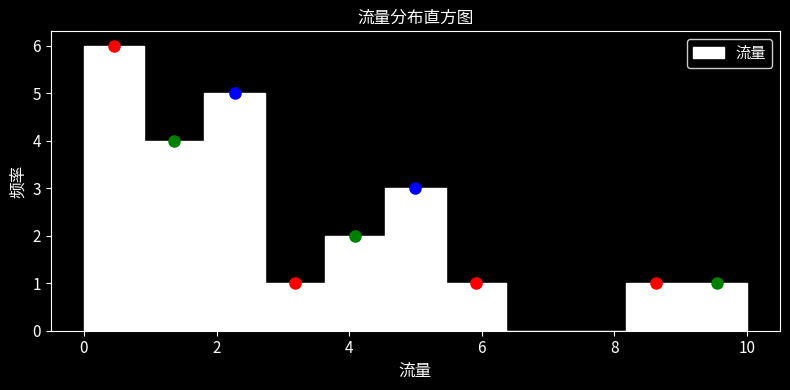

Reading left to right, transcribe this chart: for each bar, give the range it covers on the x-axis and its height. Neither the bar edges nor the heights are printed on the chart, so give them approximately, as read against the axes.

0.0 to 1.0: 6
1.0 to 1.8: 4
1.8 to 2.8: 5
2.8 to 3.6: 1
3.6 to 4.6: 2
4.6 to 5.4: 3
5.4 to 6.4: 1
6.4 to 7.2: 0
7.2 to 8.2: 0
8.2 to 9.0: 1
9.0 to 10.0: 1